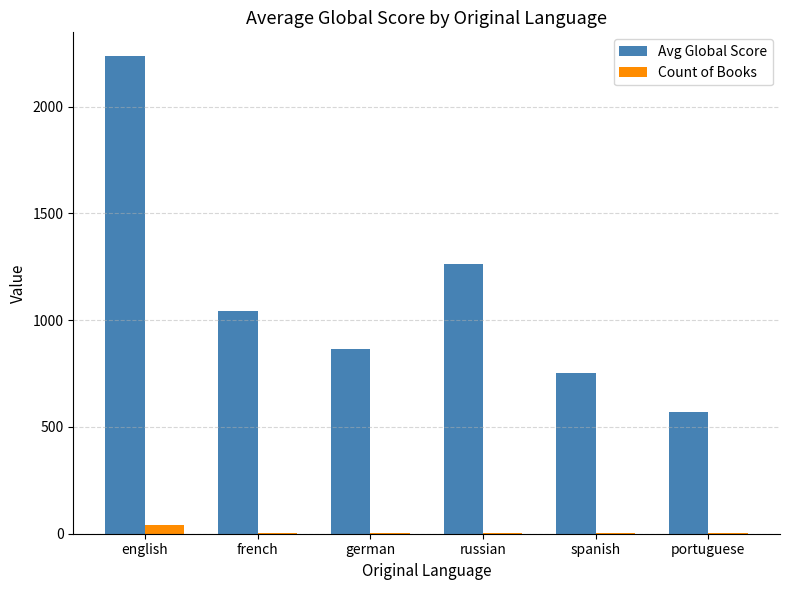

What is the sum of all Count of Books values?

57.0